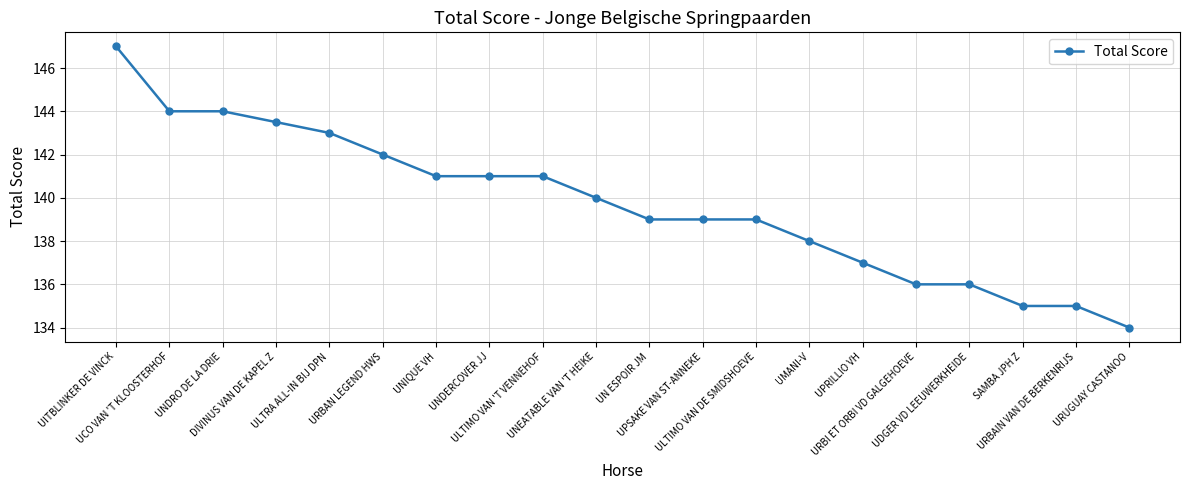

Count the number of categories in the chart.

20